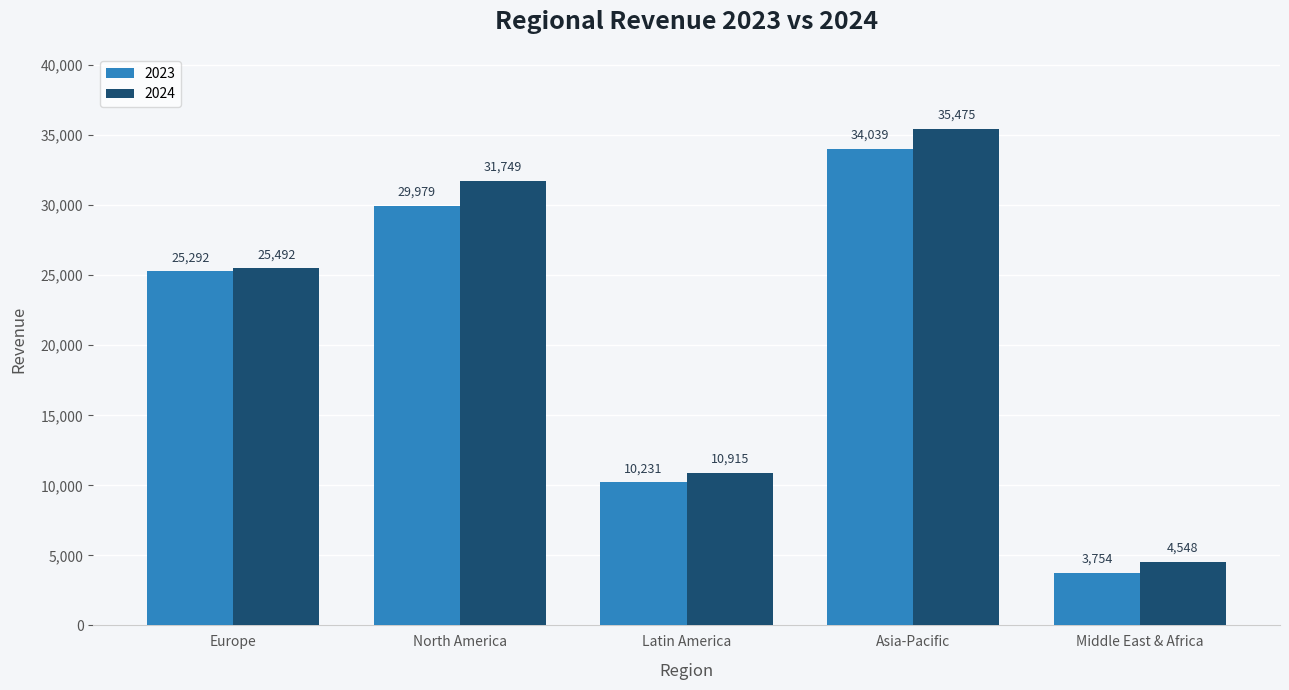

List the labels in order of 2023 value, largest first.

Asia-Pacific, North America, Europe, Latin America, Middle East & Africa